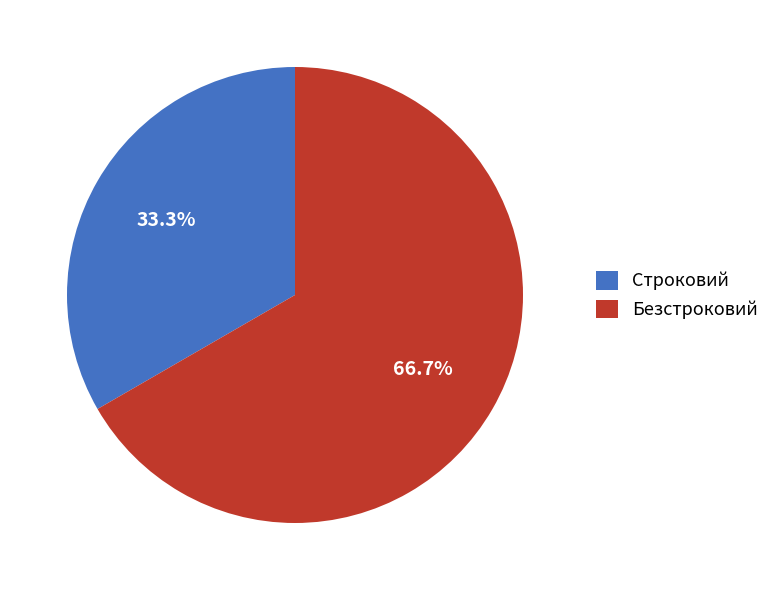

True or false: Строковий accounts for 33% of the total.

True